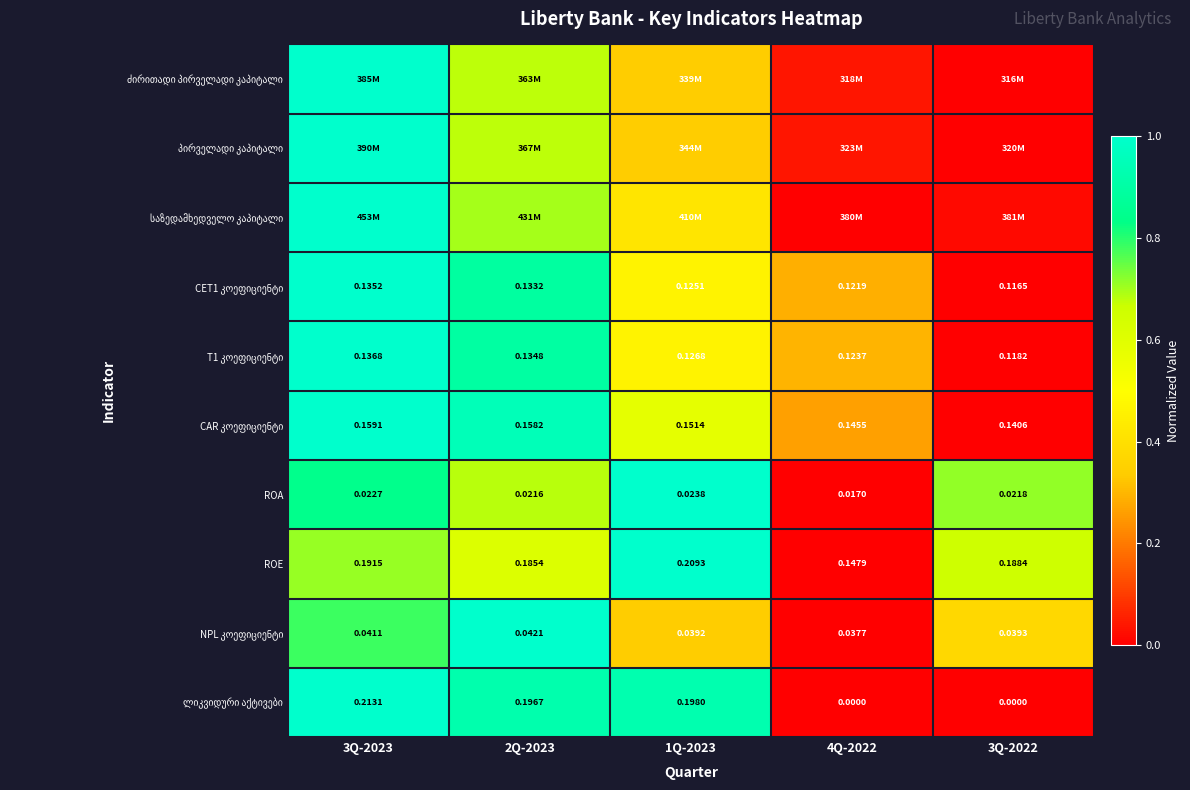

How many distinct data groups are displayed?

10